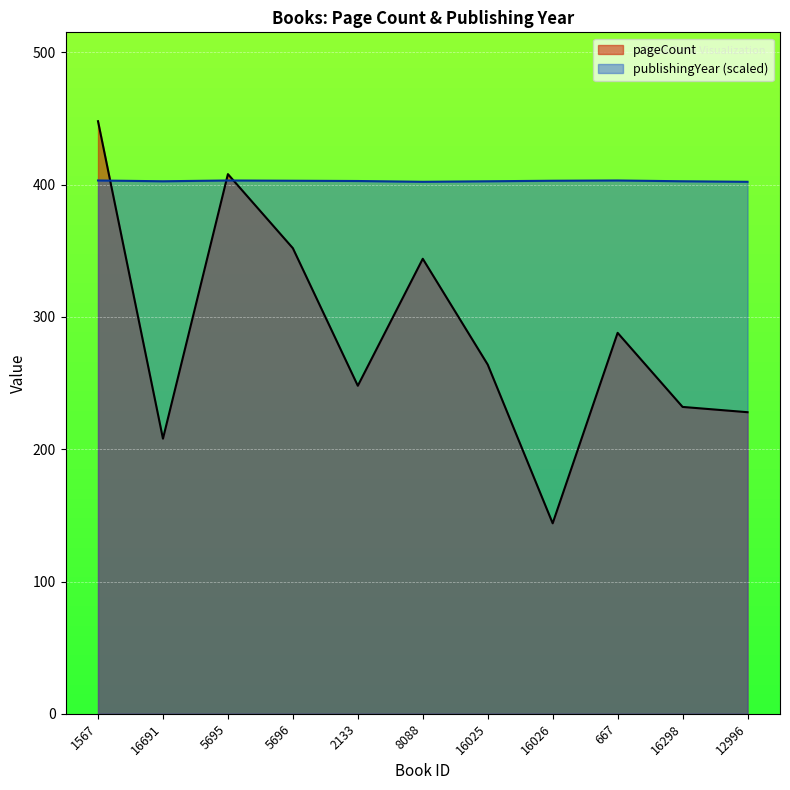

Which series has the largest total across all categories?

publishingYear (scaled)